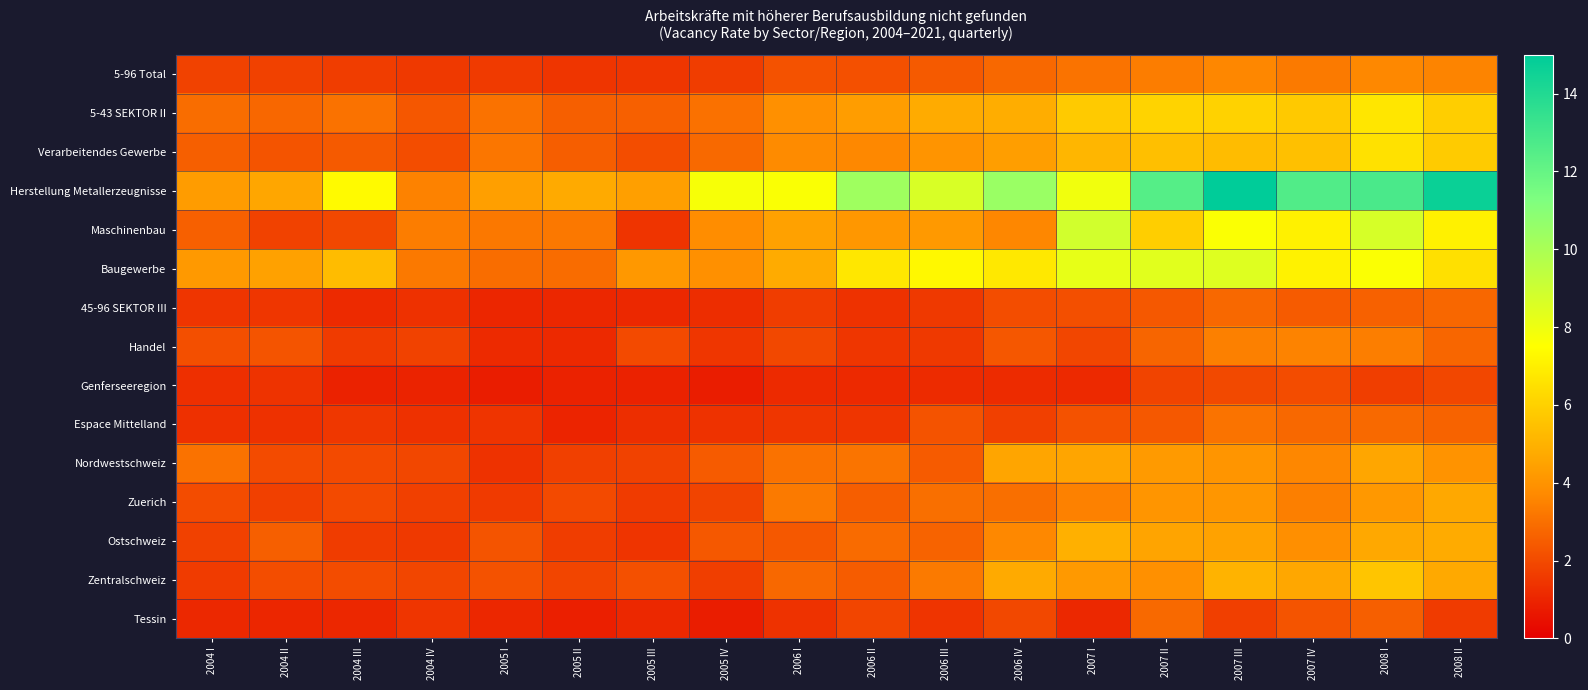

At which category does the chart reach its minimum across all series?

2005 IV